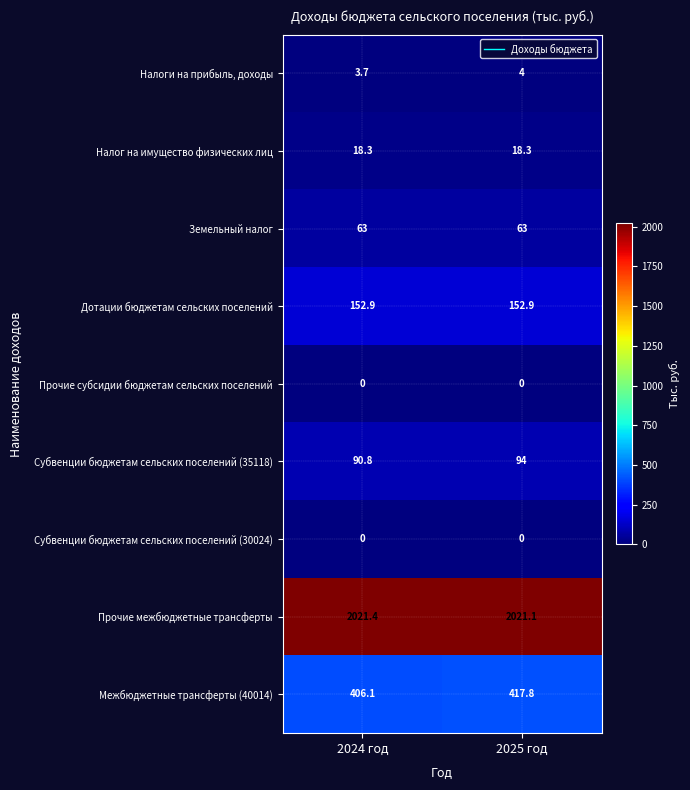

What is the highest value of the Субвенции бюджетам сельских поселений (35118) series?

94.0